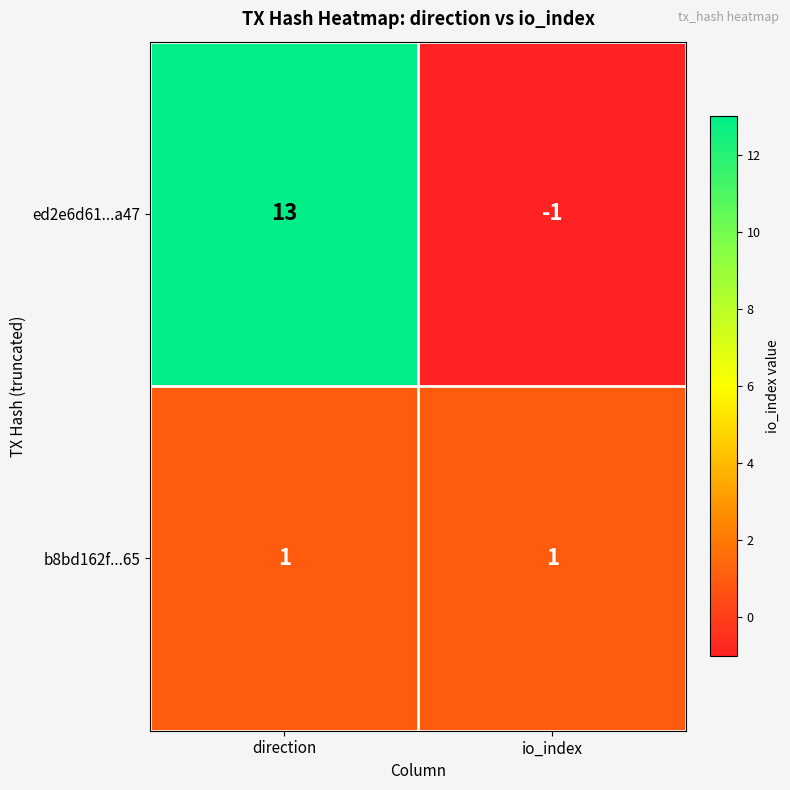

What is the sum of all ed2e6d61...a47 values?

12